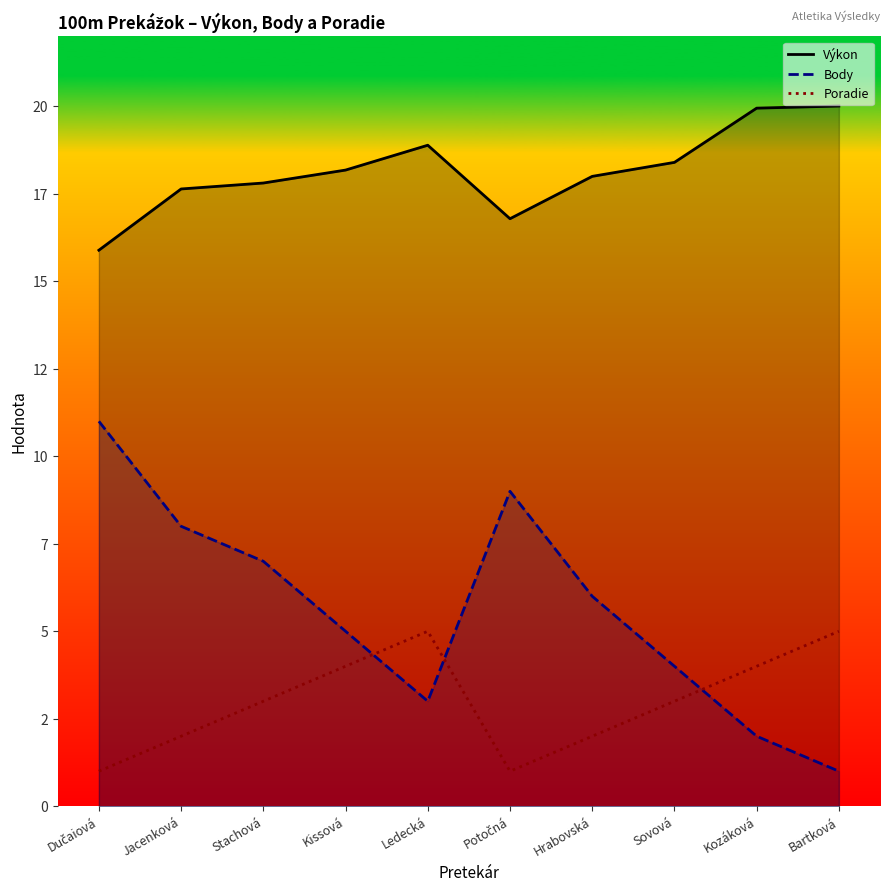

What are all the series names shown in the legend?

Výkon, Body, Poradie